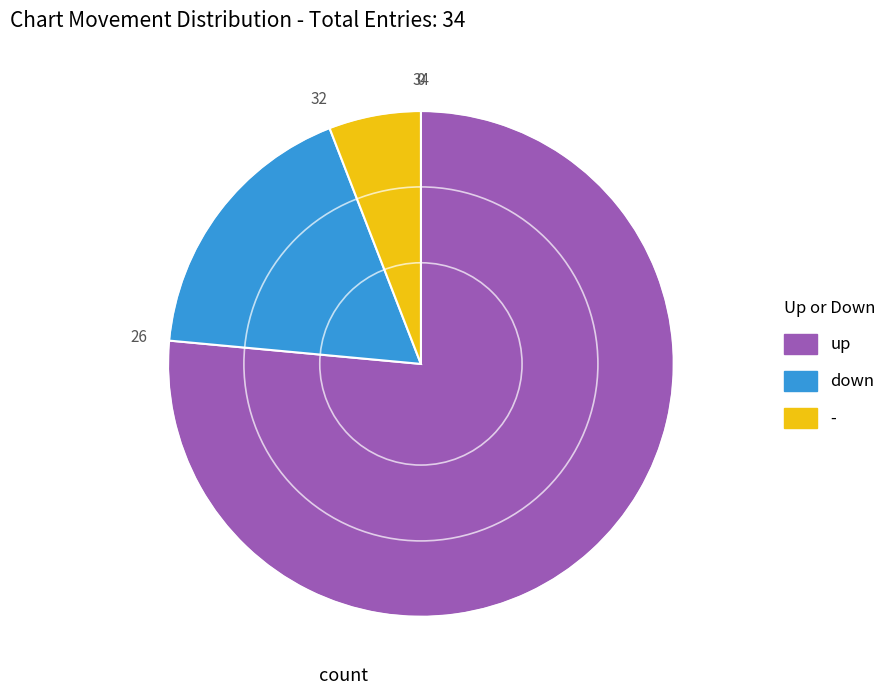

Combined, do - and down account for over 50%?

No